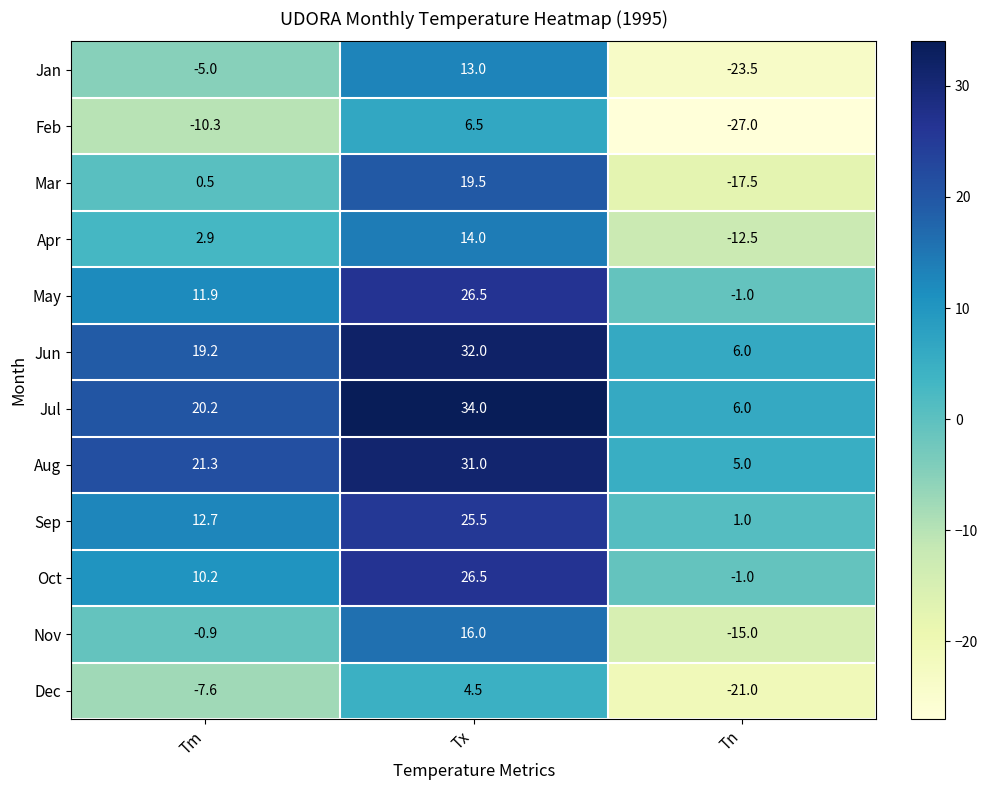

True or false: Jul has a value of 34.0 at Tx.

True